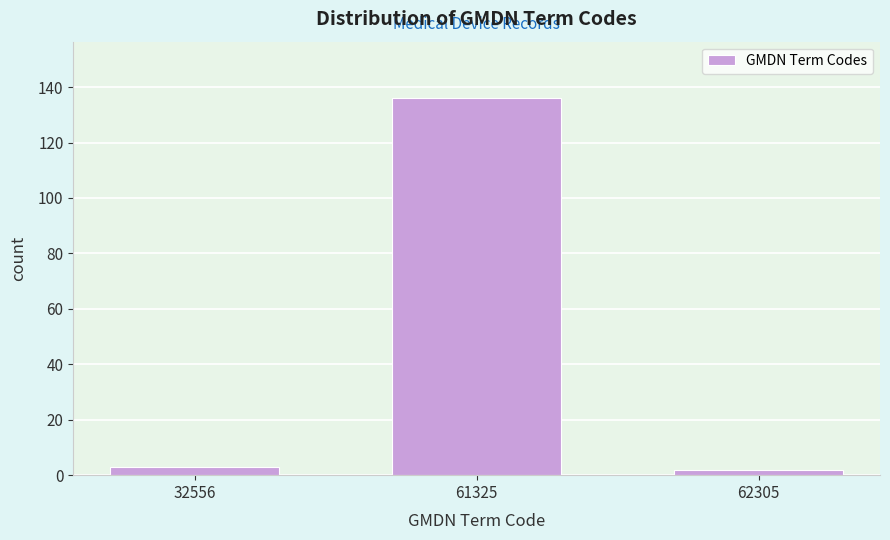

Reading left to right, extract all data points from this chart.

32556=3	61325=136	62305=2